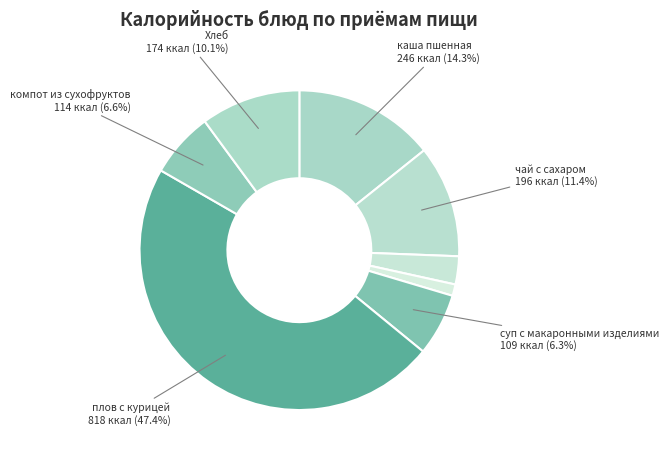

How many slices are in this pie chart?

8